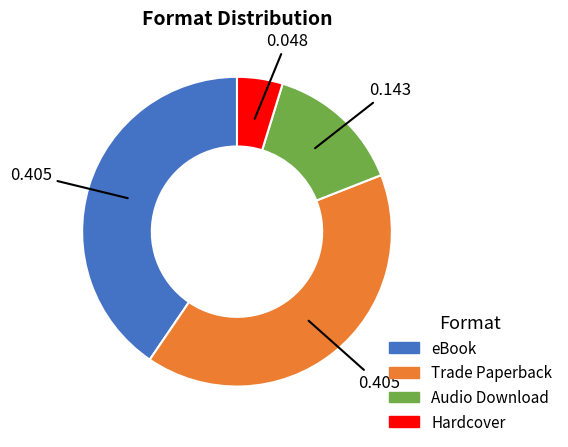

Is there a majority slice in this chart?

No